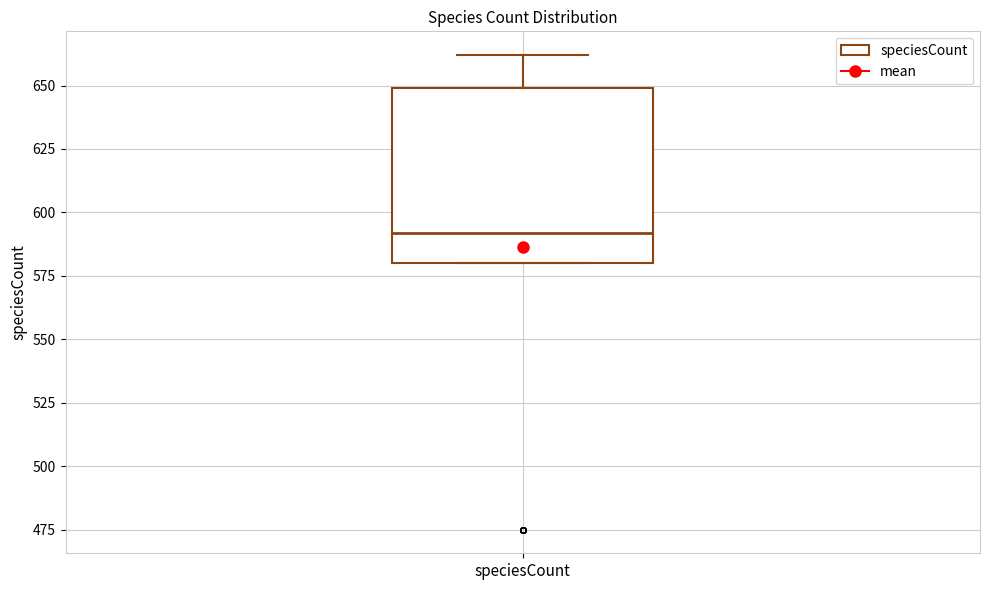

Transcribe this box plot: give where the median line is, the range the box spans, and where the two whiskers end, as read against the y-axis. The values are not printed on the chart, so give them approximately, as read against the axis.

median 590, box 580 to 650, whiskers 580 to 660